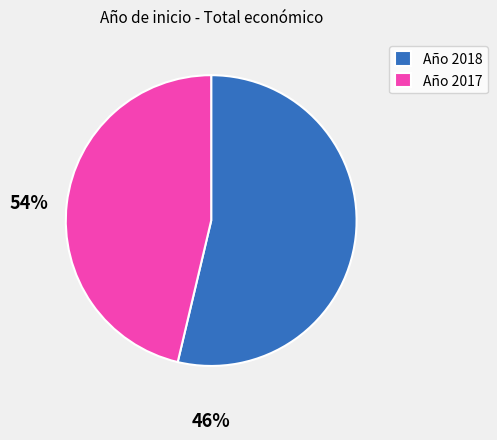

What is the majority slice?

Año 2018